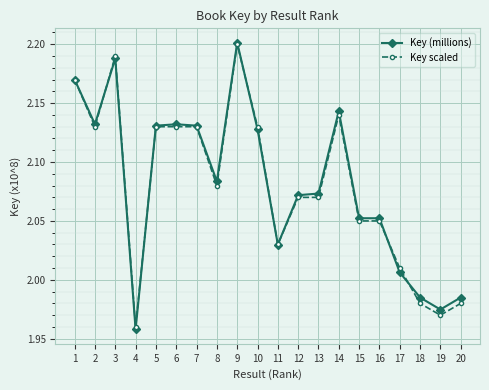

At which category does Key scaled reach its first local peak?

3